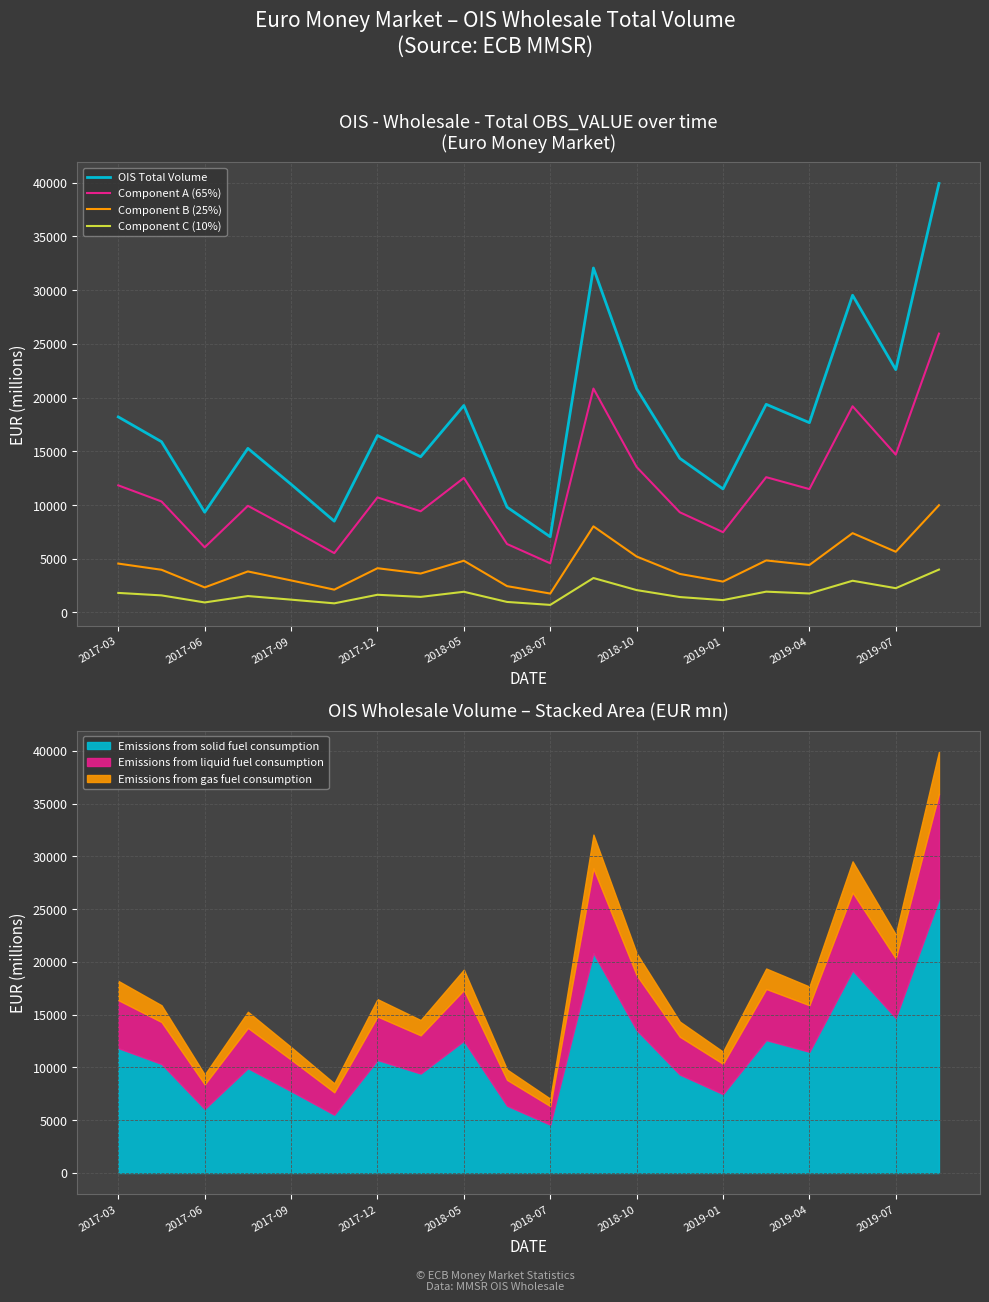

True or false: Component A (65%) and Component C (10%) cross at least once.

False